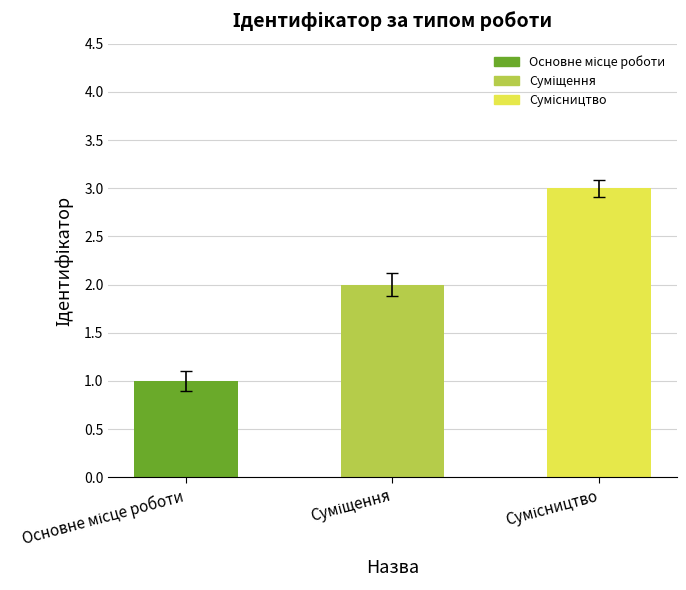

How many bars are there in total?

3